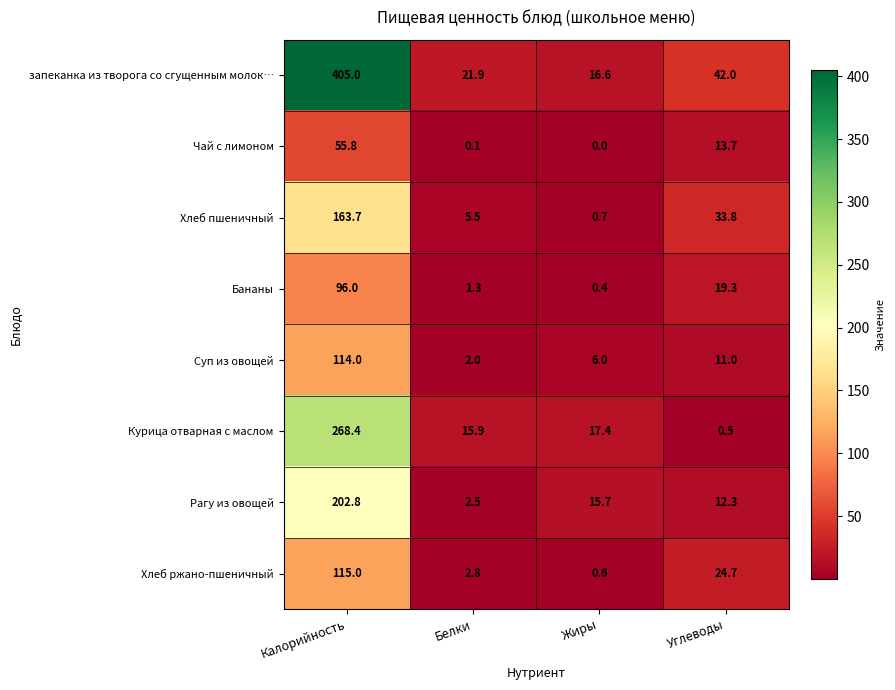

How many series are shown in this chart?

8